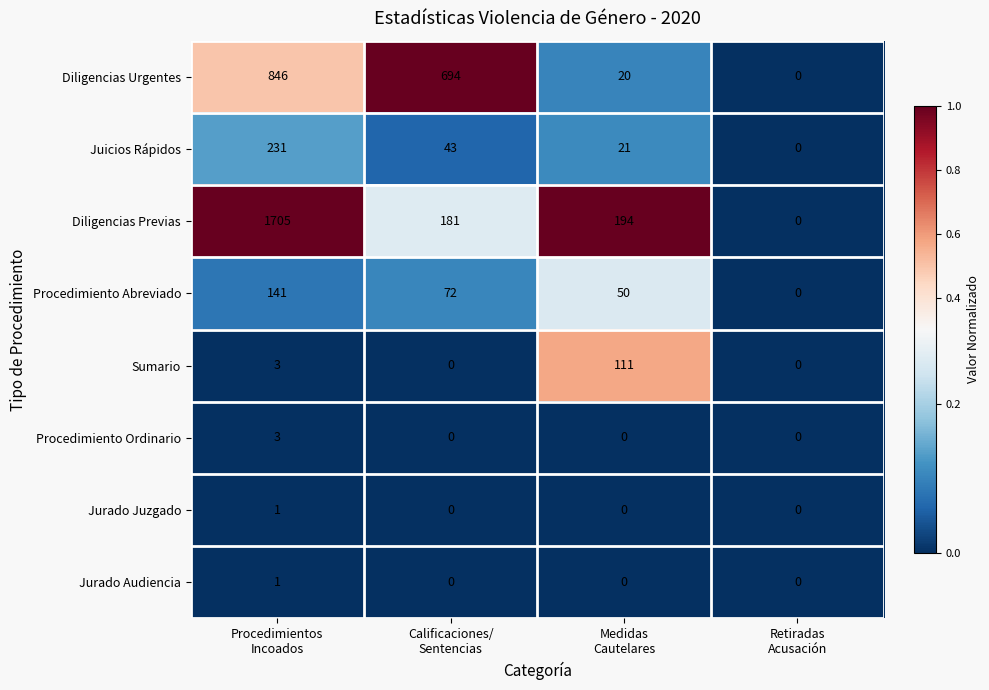

Count the number of data series in this chart.

8